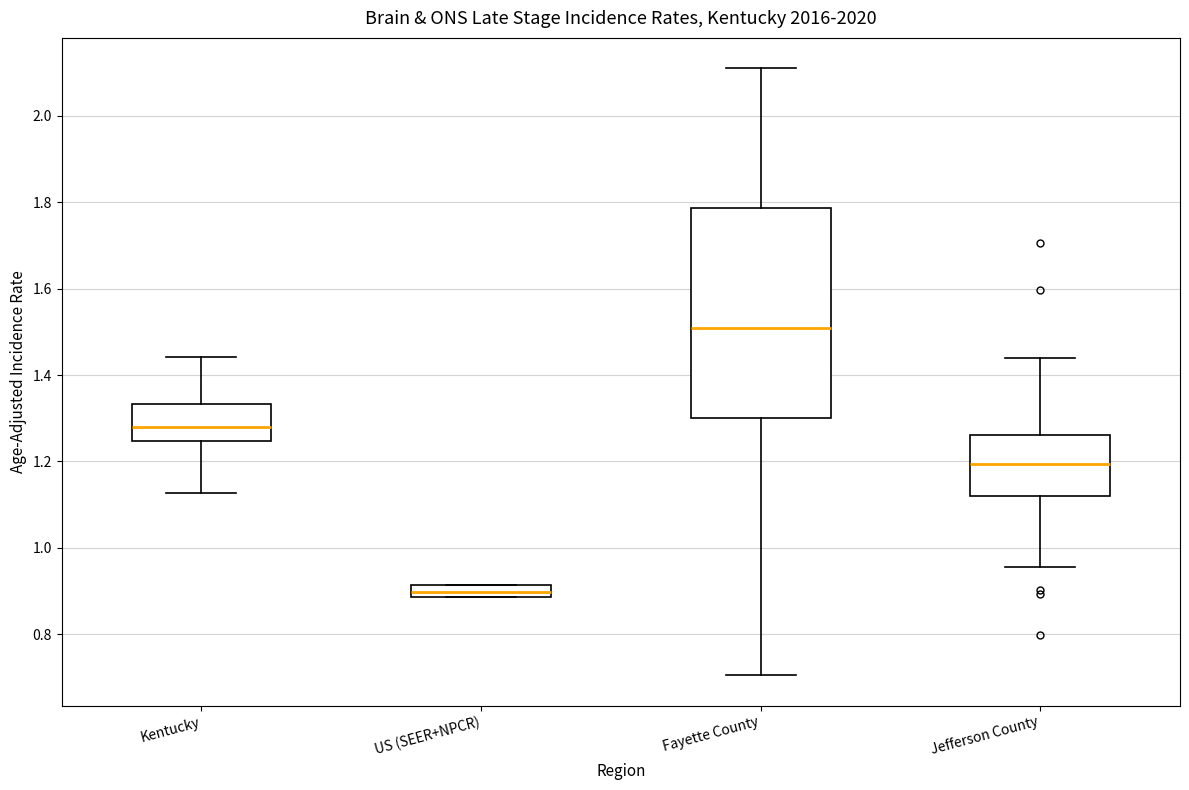

Comparing the boxes themselves (not the whiskers), which one is the tallest?

Fayette County